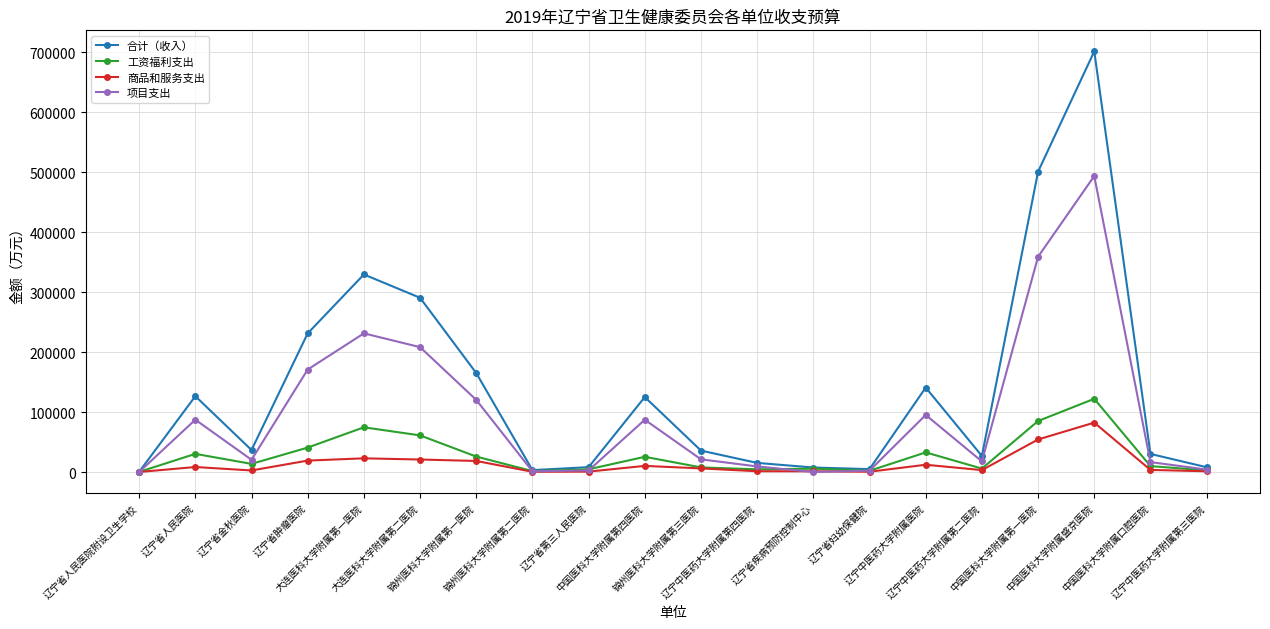

What is the greatest value displayed?

701353.0